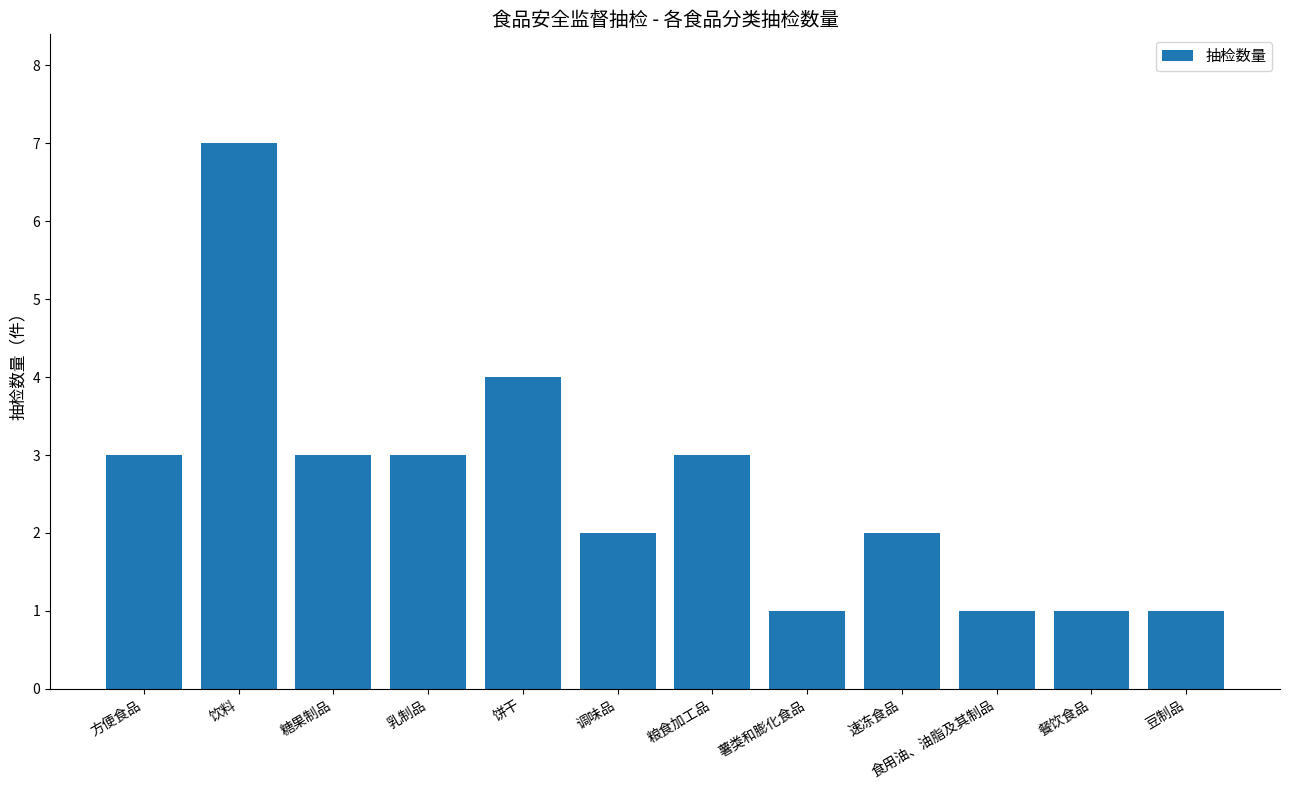

What is the label of the 4th bar from the right?

速冻食品